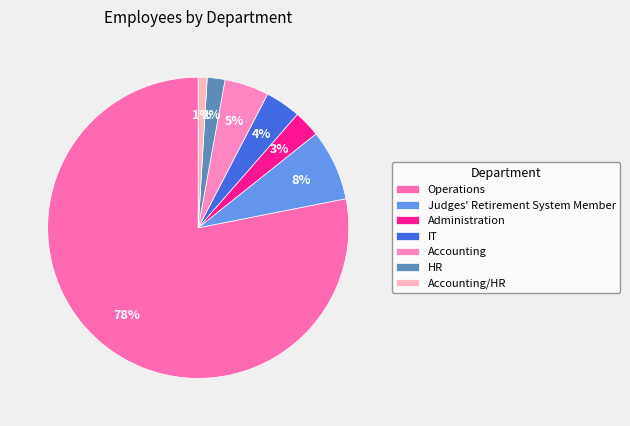

What is the ratio of the value at Administration to the value at Accounting/HR?

3.0